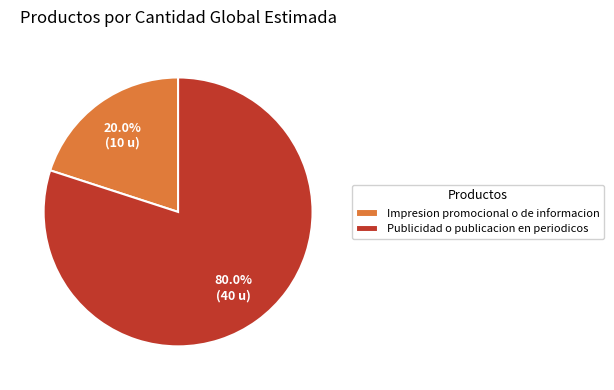

Combined, do Publicidad o publicacion en periodicos and Impresion promocional o de informacion account for over 50%?

Yes